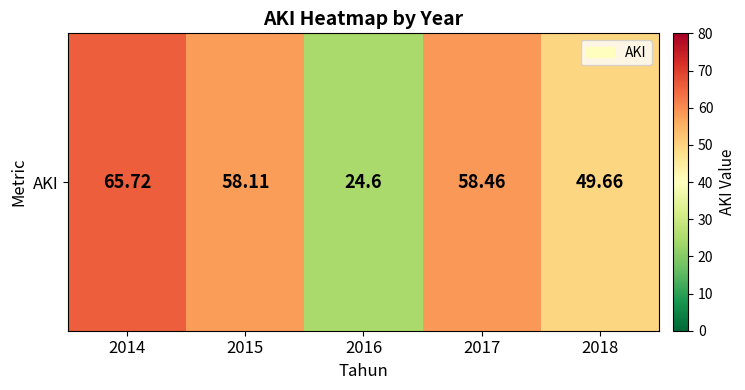

What is the average value?

51.3